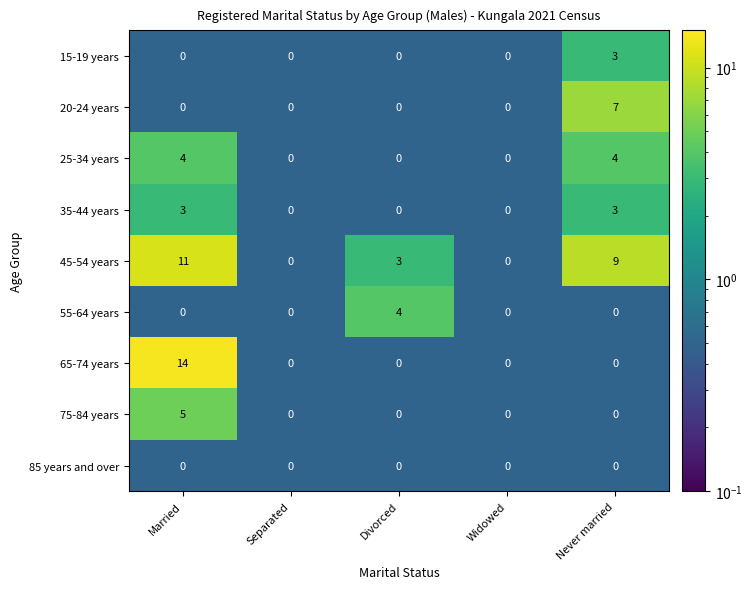

The 35-44 years series shows 0 at Separated. True or false?

True